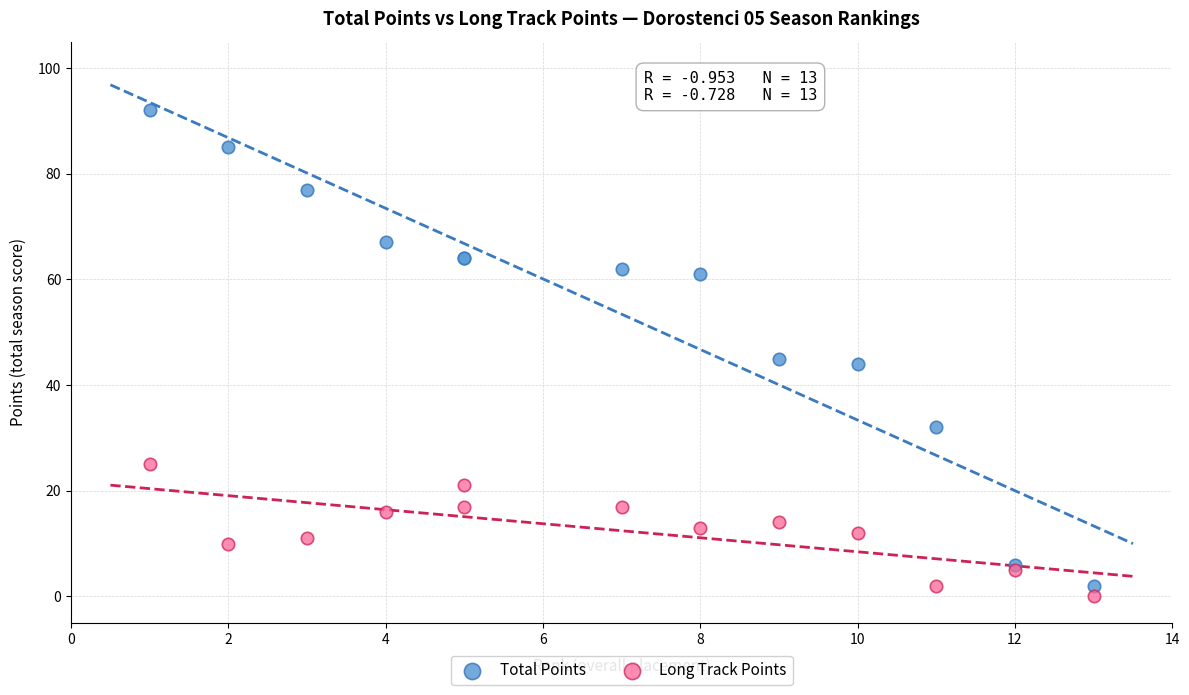

Which series has the largest Y range (max minus min)?

Total Points